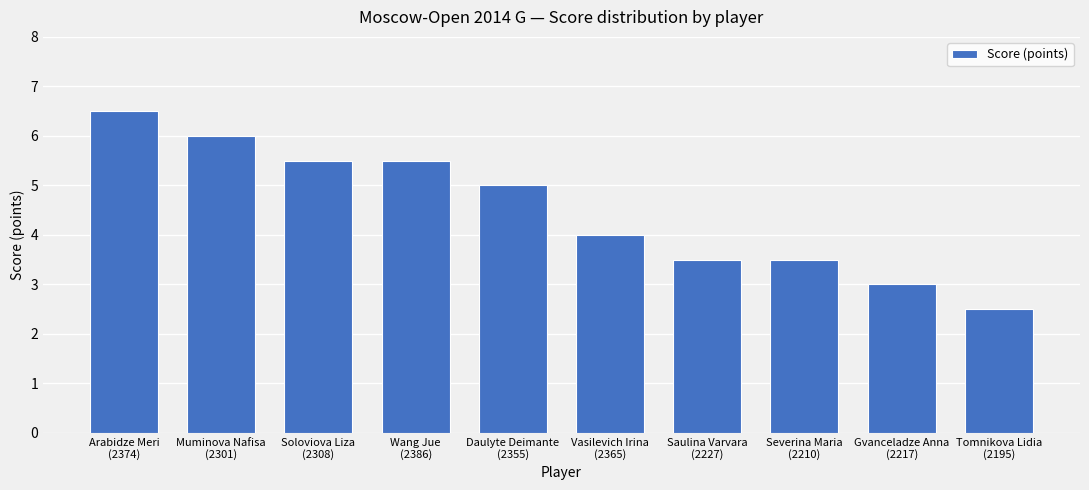

What is the label of the 7th bar from the right?

Wang Jue
(2386)